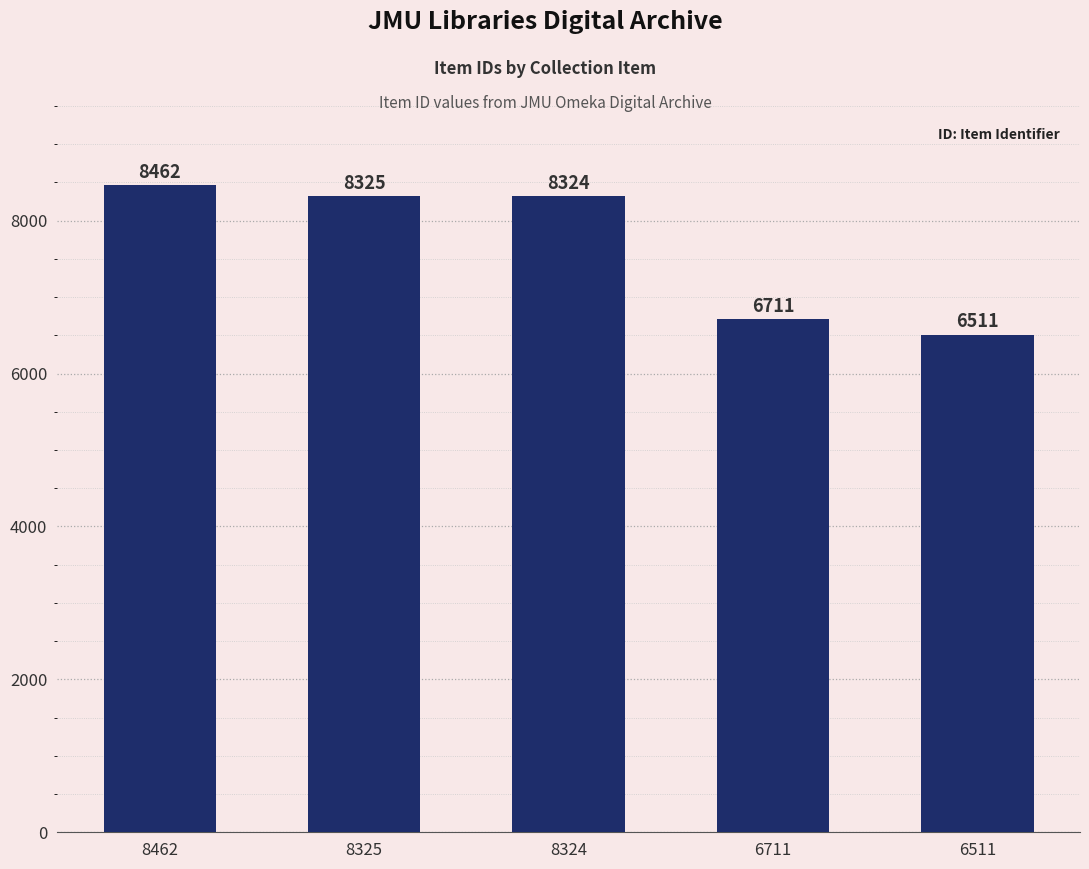

What is the minimum value shown in the chart?

6511